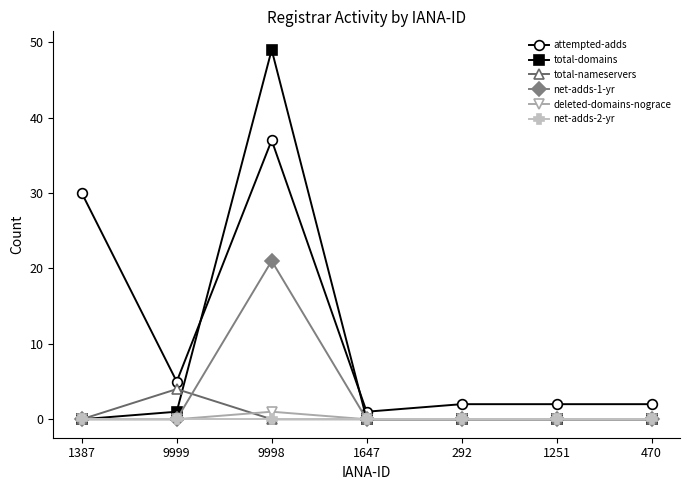

At which category does attempted-adds reach its first local valley?

9999